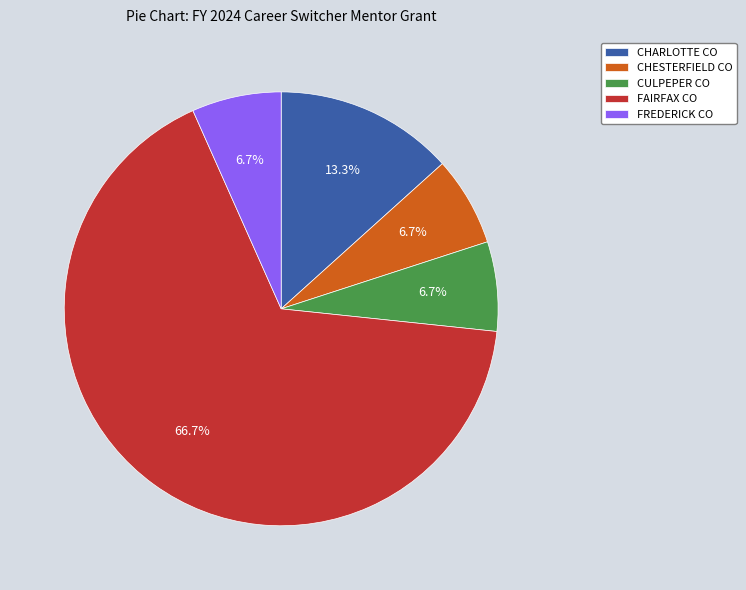

Which has a higher value, FAIRFAX CO or FREDERICK CO?

FAIRFAX CO